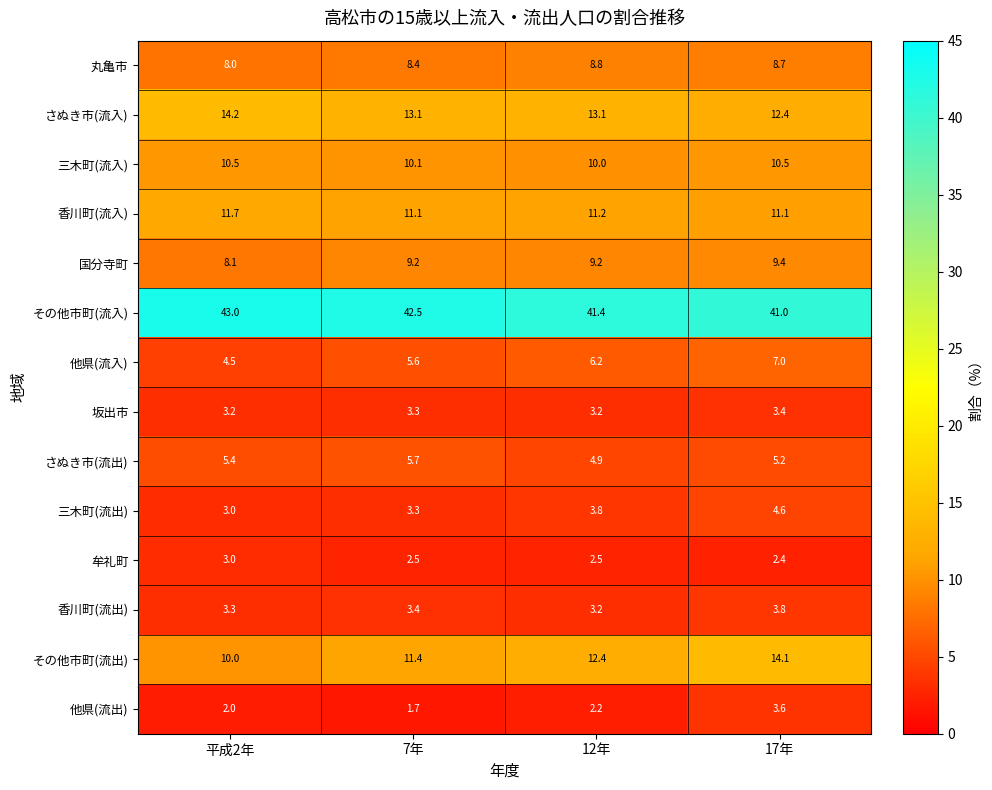

How many data points in その他市町(流出) are above 12?

2